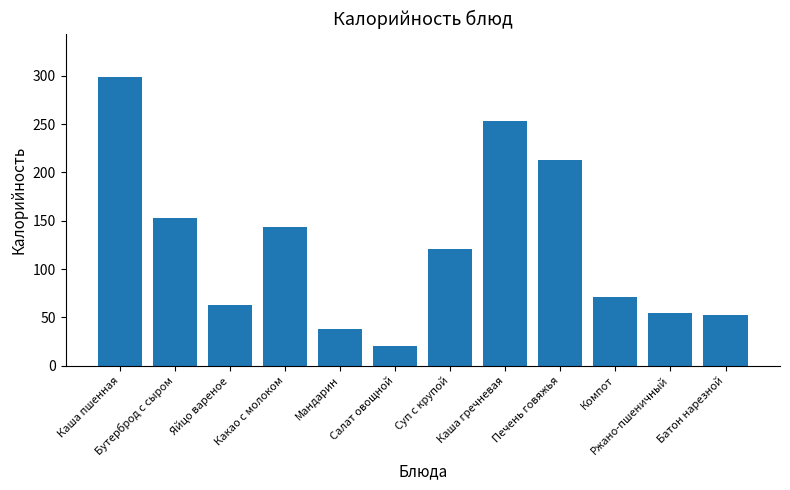

What is the change in value from Каша пшенная to Батон нарезной?

-247.0